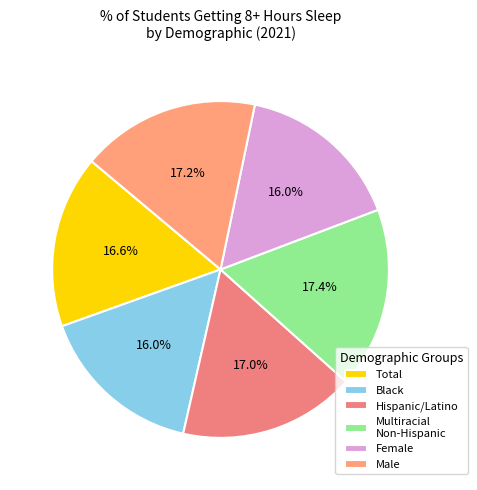

How many segments does this pie chart have?

6